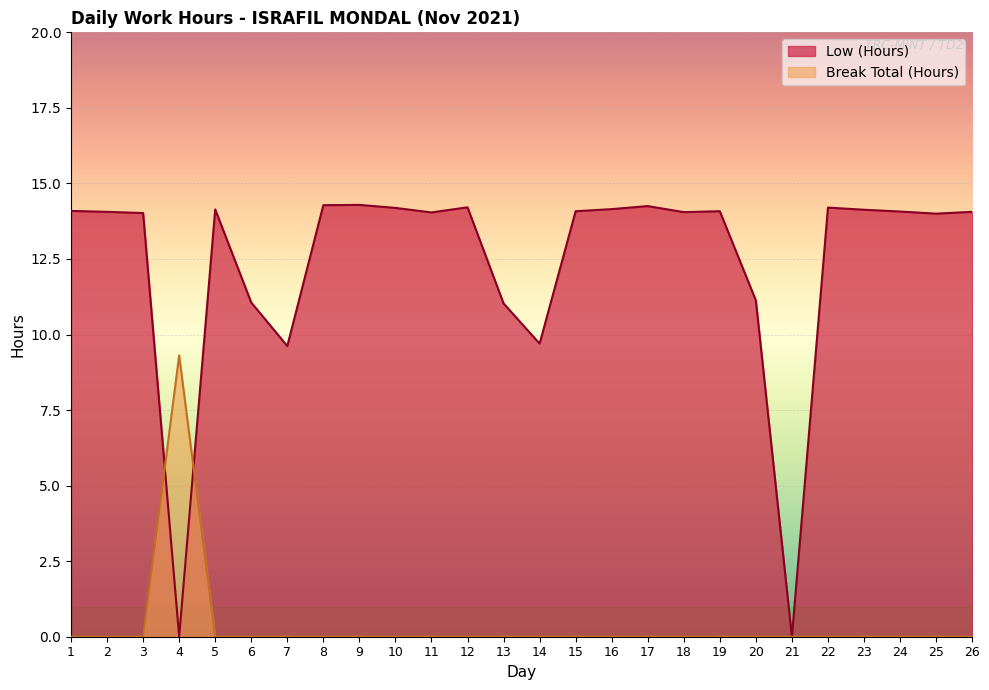

Between which two adjacent categories do Break Total (Hours) and Low (Hours) first intersect?

3 and 4